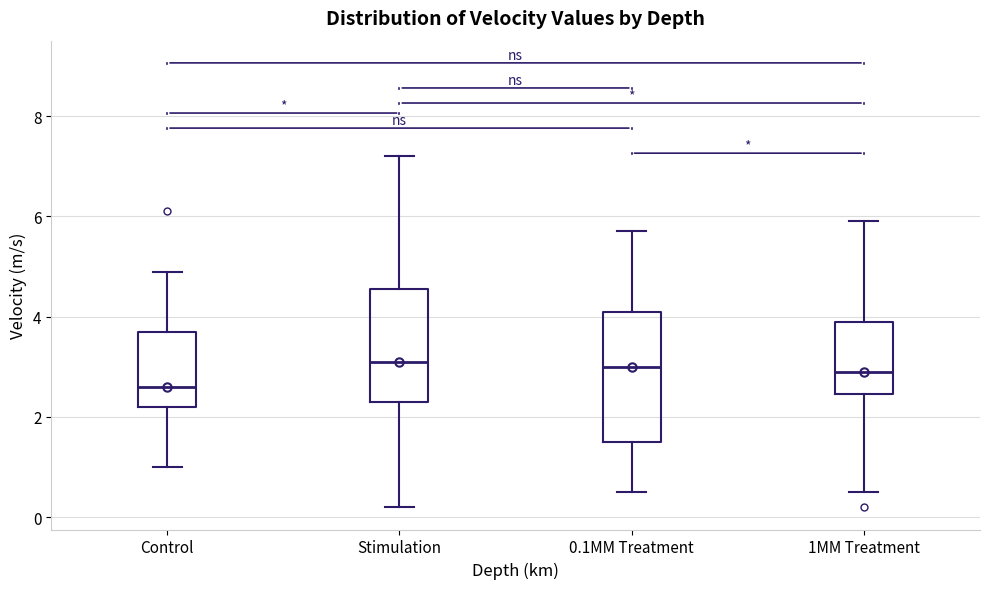

Where is the lower edge of the box for 0.1MM Treatment on the y-axis? The values are not printed on the chart, so give them approximately, as read against the axis.

1.6